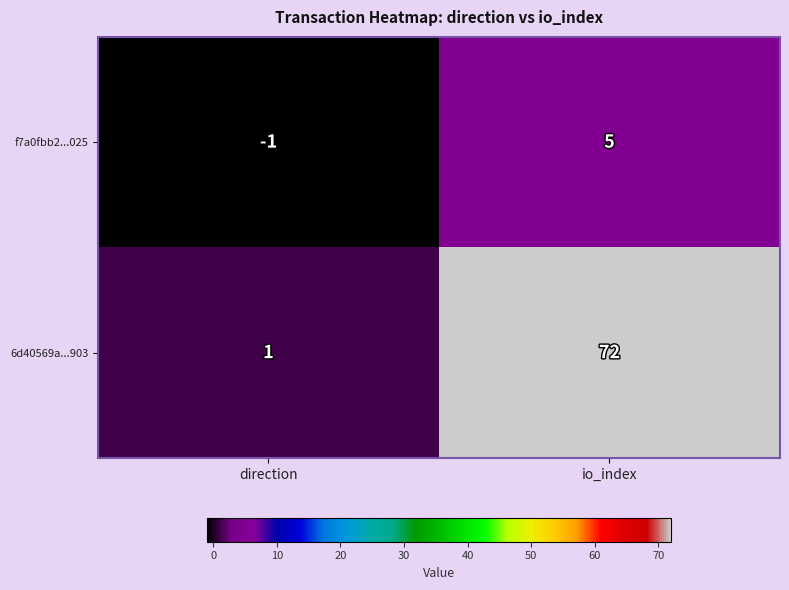

Reading right to left, transcribe all the data shown in this chart.

f7a0fbb2...025: 5	-1
6d40569a...903: 72	1